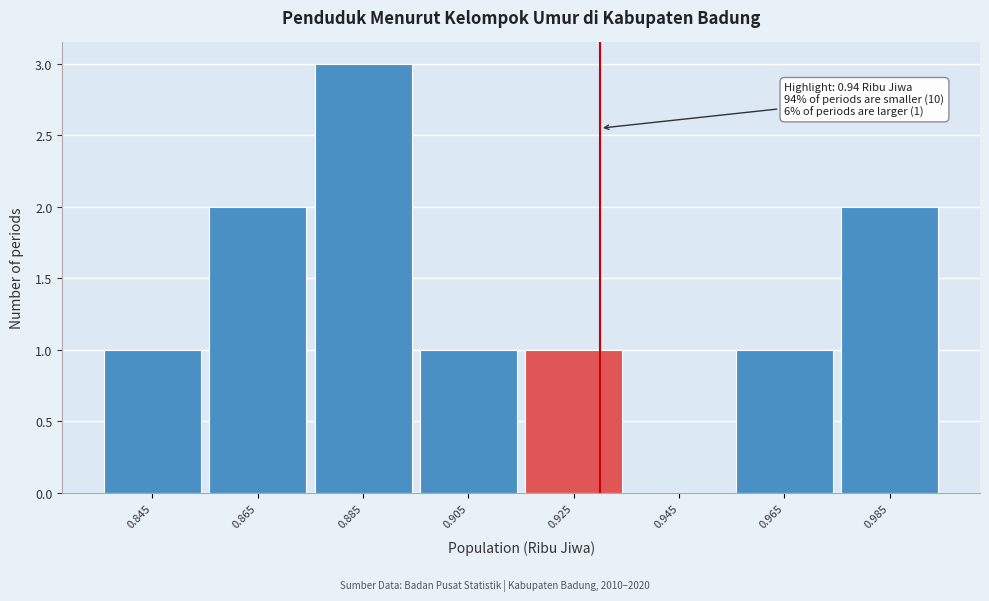

Reading left to right, what are all the values shown in this chart?

0.845=1	0.865=2	0.885=3	0.905=1	0.925=1	0.945=0	0.965=1	0.985=2